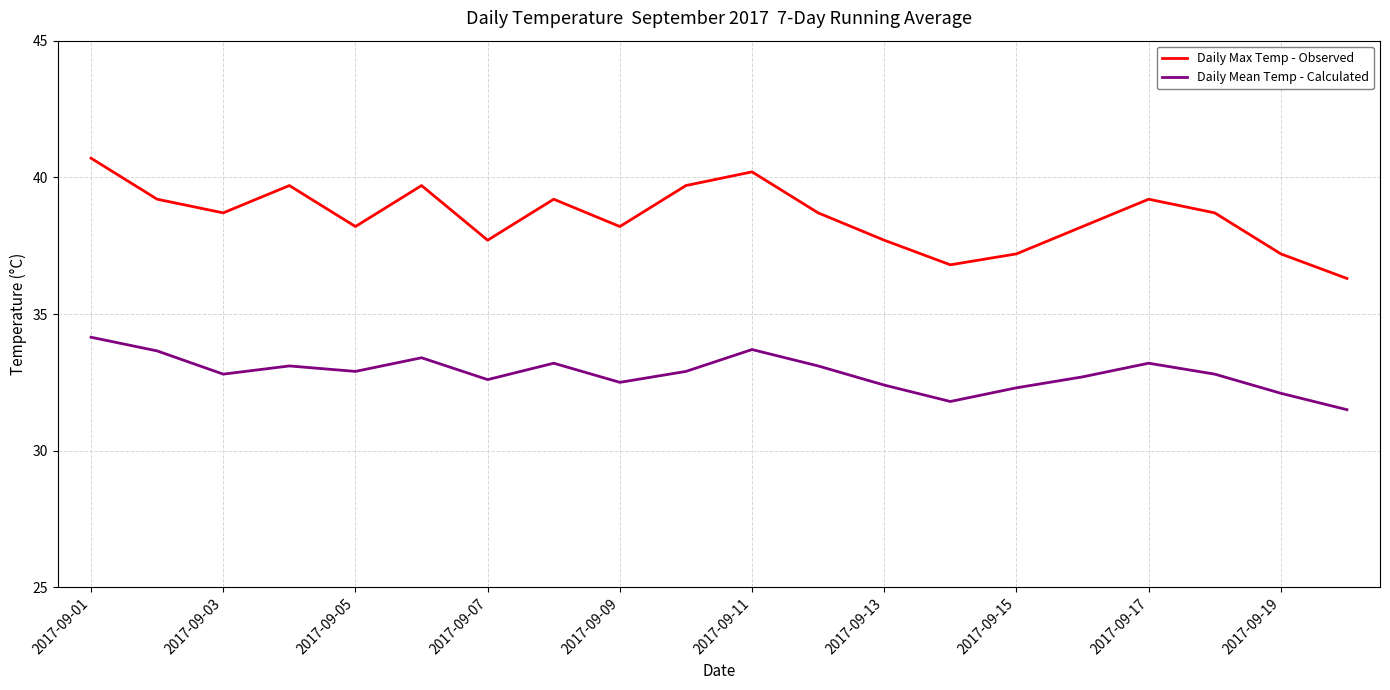

Which series has the largest total across all categories?

Daily Max Temp - Observed